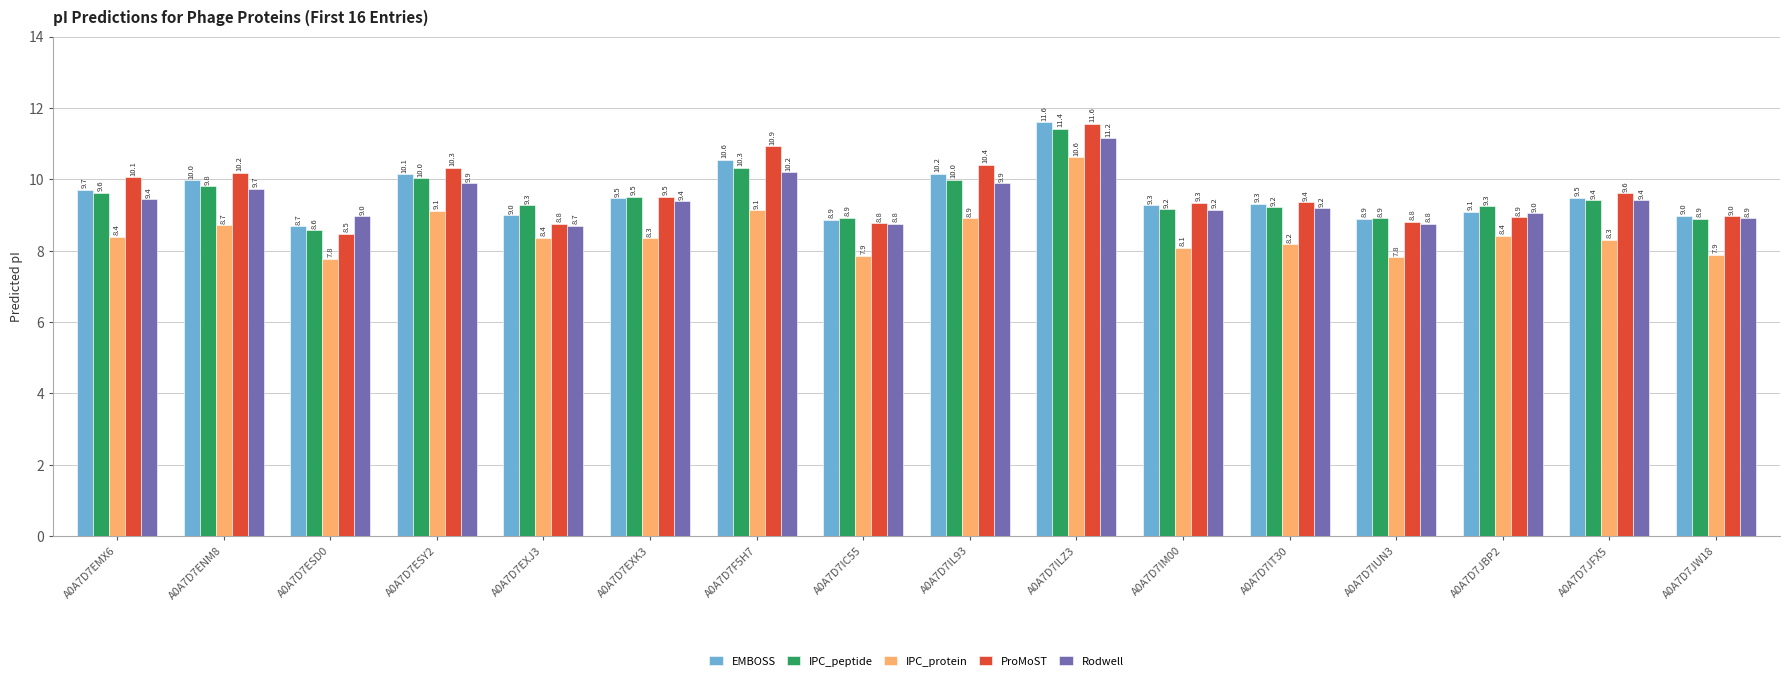

At which category is the sum across all series the highest?

A0A7D7ILZ3